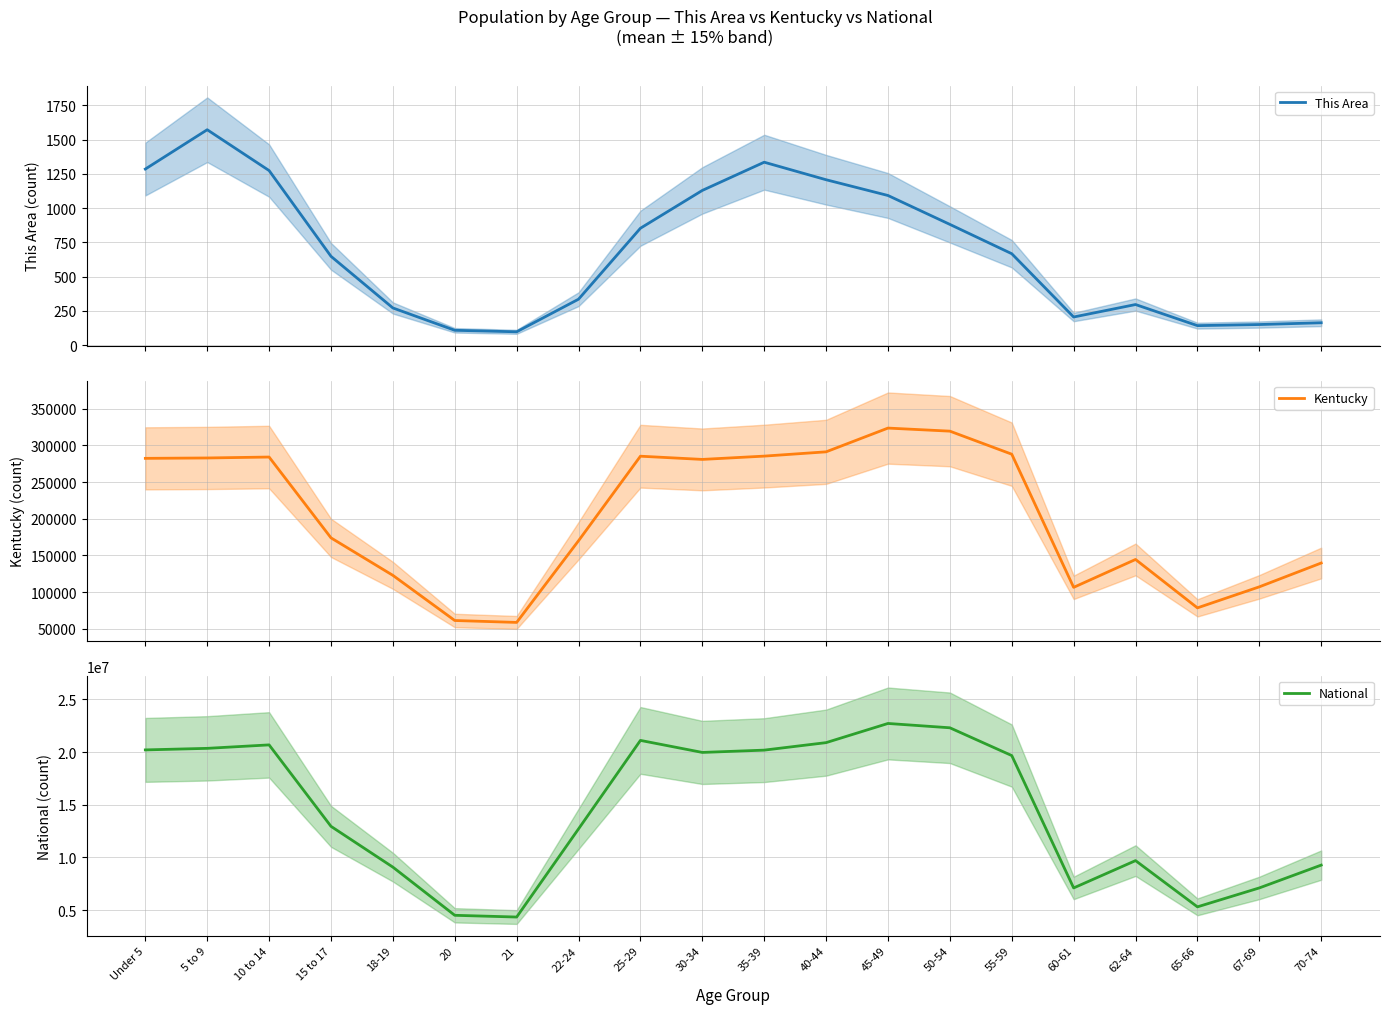

Reading left to right, transcribe all the data shown in this chart.

This Area: Under 5=1286	5 to 9=1573	10 to 14=1275	15 to 17=649	18-19=272	20=109	21=98	22-24=336	25-29=854	30-34=1130	35-39=1336	40-44=1208	45-49=1093	50-54=882	55-59=668	60-61=206	62-64=297	65-66=143	67-69=151	70-74=164
Kentucky: Under 5=282367	5 to 9=282888	10 to 14=284154	15 to 17=173962	18-19=122833	20=61268	21=58657	22-24=170043	25-29=285296	30-34=280920	35-39=285411	40-44=291251	45-49=323642	50-54=319455	55-59=288027	60-61=106469	62-64=144497	65-66=78497	67-69=107167	70-74=139650
National: Under 5=20201362	5 to 9=20348657	10 to 14=20677194	15 to 17=12954254	18-19=9086089	20=4519129	21=4354294	22-24=12712576	25-29=21101849	30-34=19962099	35-39=20179642	40-44=20890964	45-49=22708591	50-54=22298125	55-59=19664805	60-61=7113727	62-64=9704197	65-66=5319902	67-69=7115361	70-74=9278166